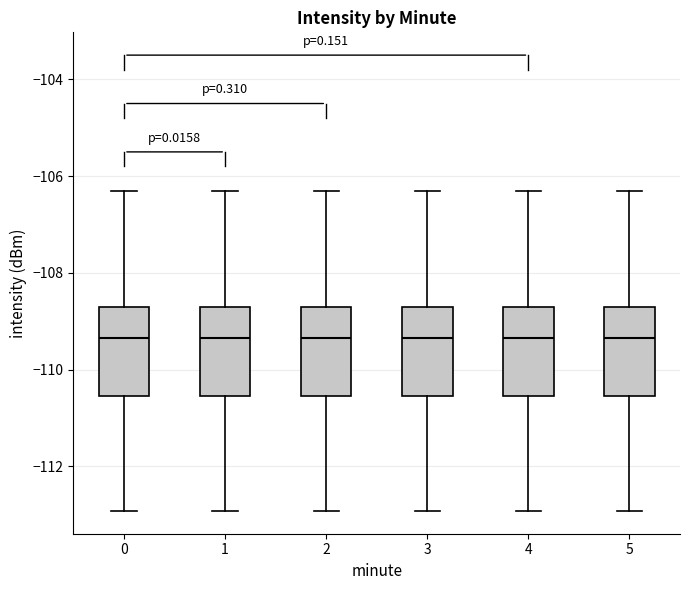

Reading left to right, transcribe this box plot: for each box, give where its median line is, the range the box spans, and where its two whiskers end, as read against the y-axis. The values are not printed on the chart, so give them approximately, as read against the axis.

0: median -109.4, box -110.6 to -108.6, whiskers -113.0 to -106.4
1: median -109.4, box -110.6 to -108.6, whiskers -113.0 to -106.4
2: median -109.4, box -110.6 to -108.6, whiskers -113.0 to -106.4
3: median -109.4, box -110.6 to -108.6, whiskers -113.0 to -106.4
4: median -109.4, box -110.6 to -108.6, whiskers -113.0 to -106.4
5: median -109.4, box -110.6 to -108.6, whiskers -113.0 to -106.4